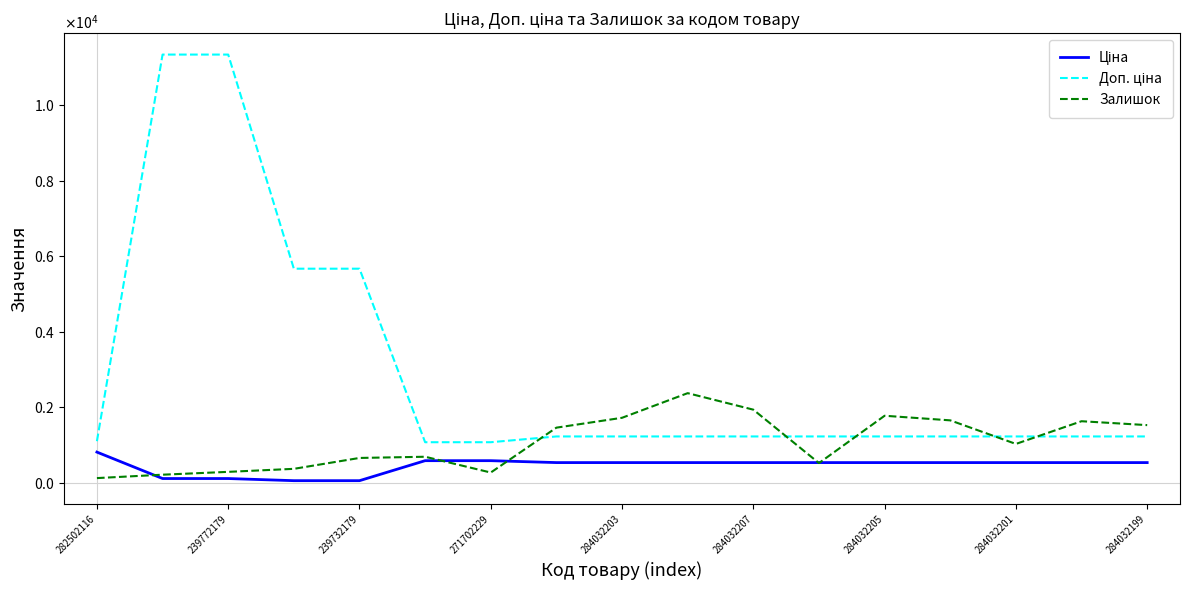

Is this an area chart (filled region under the line)?

No